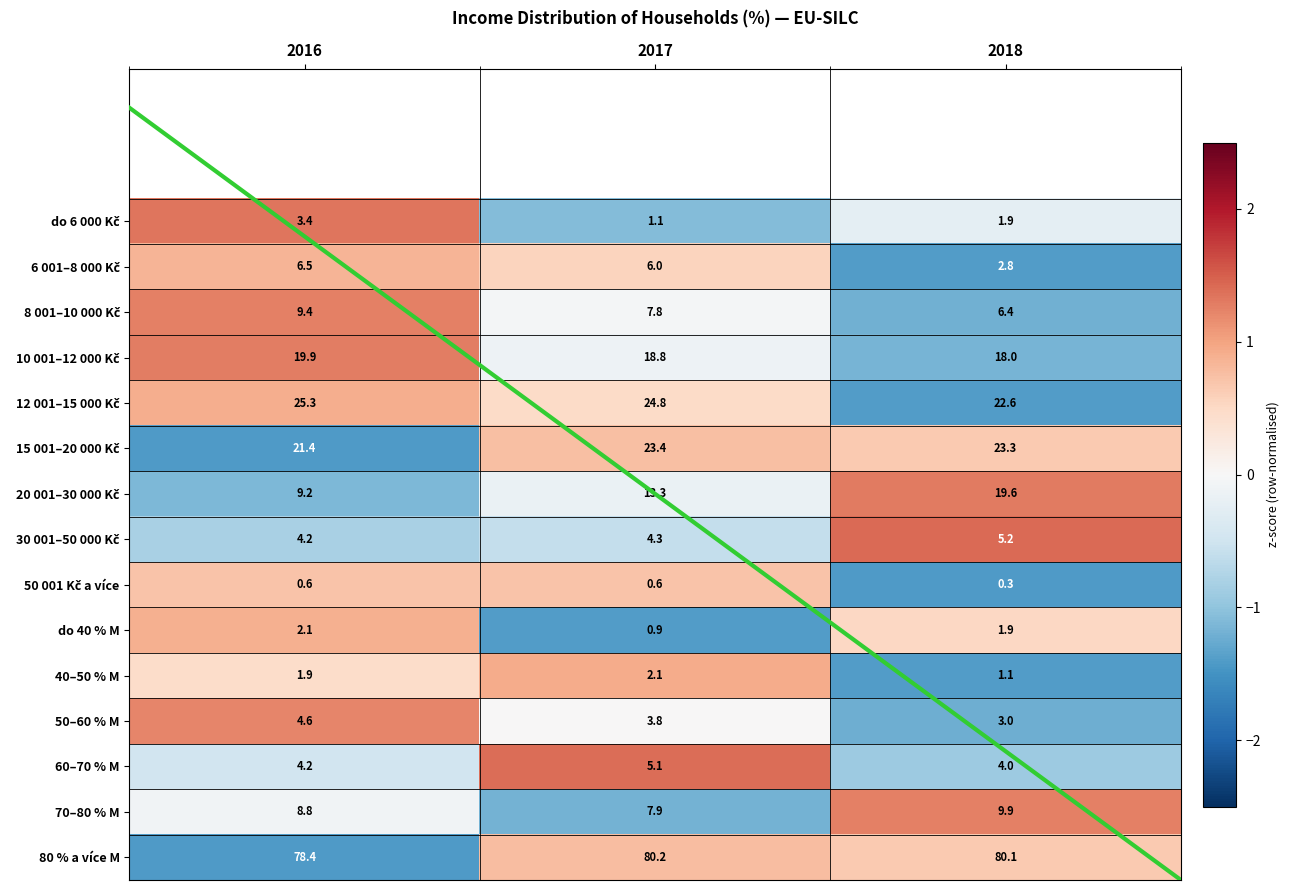

True or false: 50–60 % M has a value of 2.0 at 2016.

False